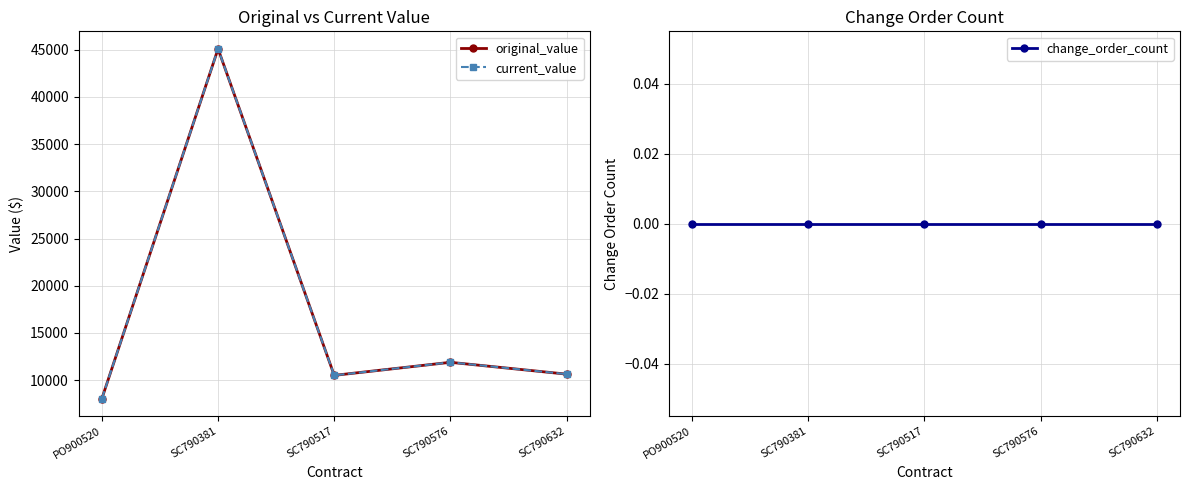

Does the chart have visible grid lines?

Yes